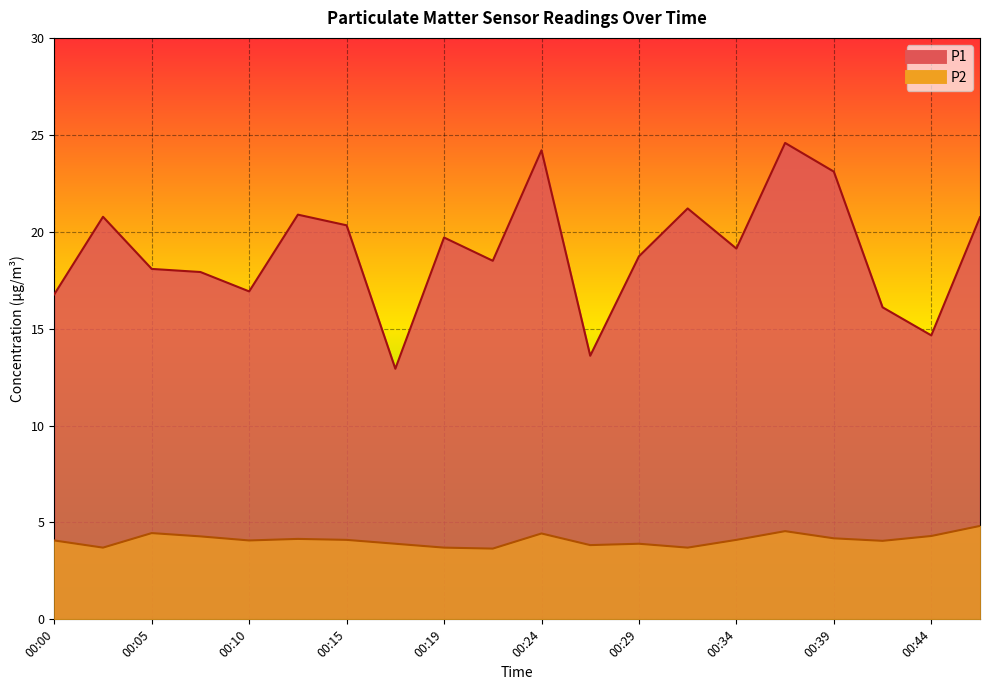

The value of P1 at 00:12 is 20.9. True or false?

True